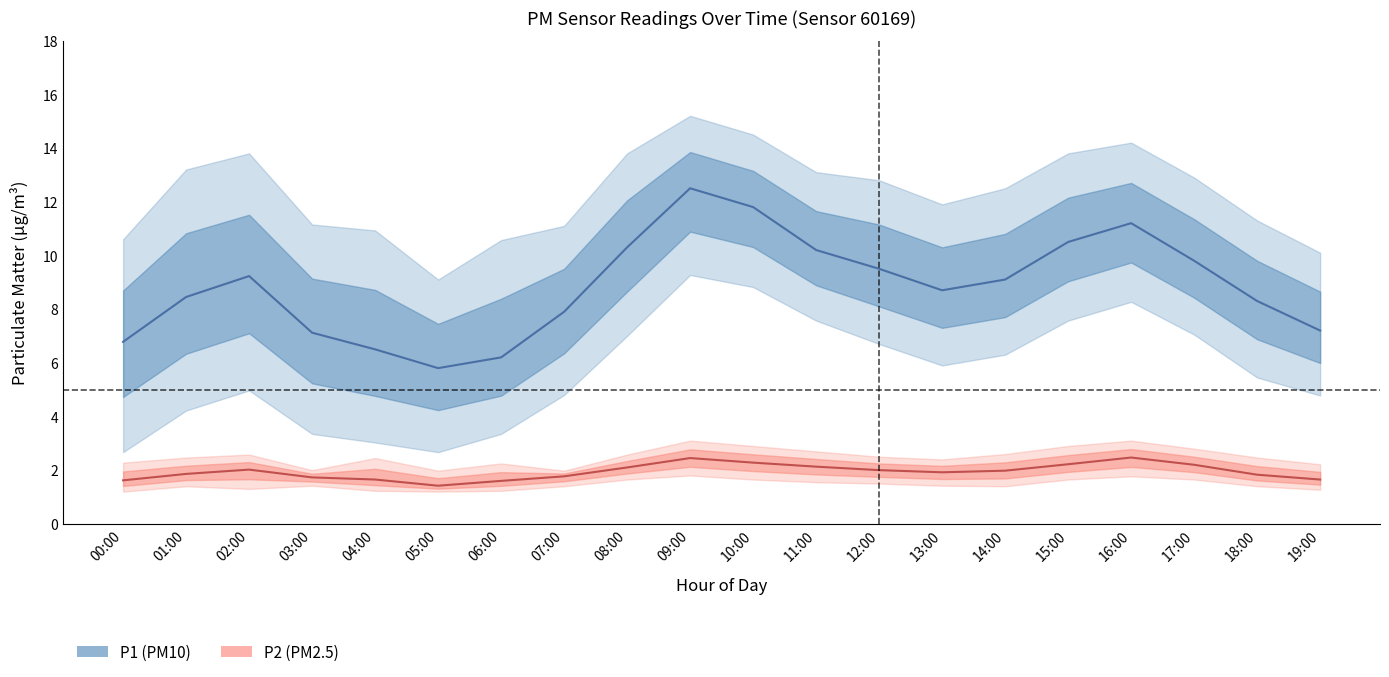

What is the sum of all P2_upper values?

50.3